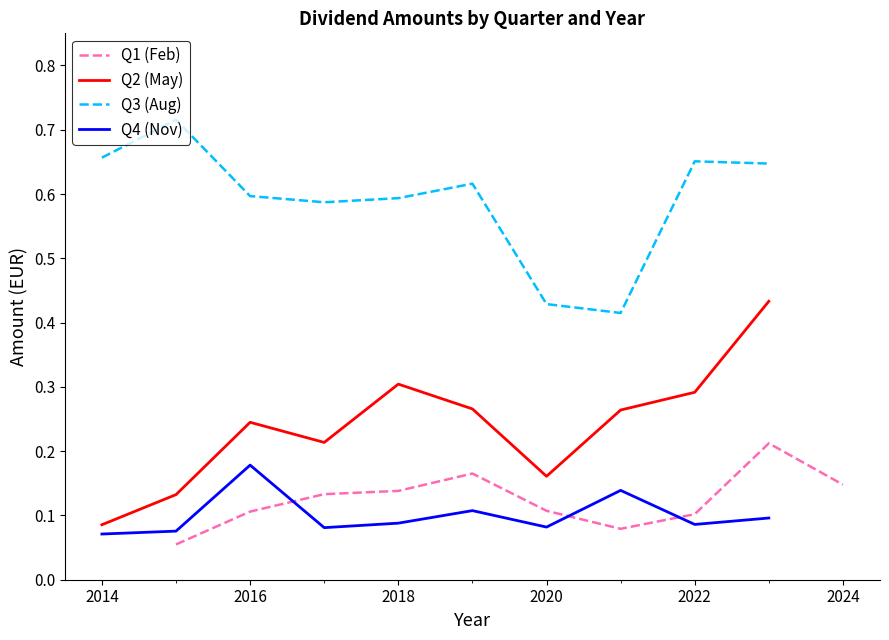

Is it true that Q4 (Nov) equals 0.0 at 2022?

False